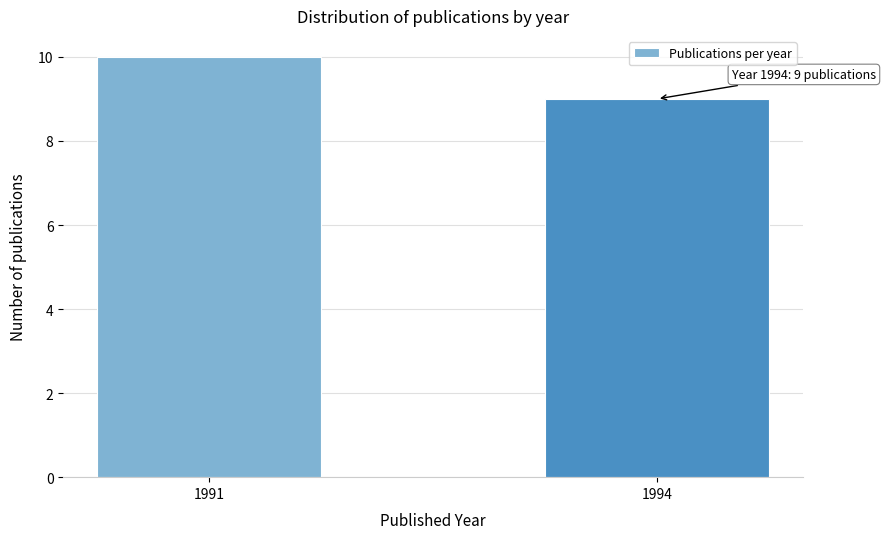

Reading left to right, list all the values displayed in this chart.

10	9